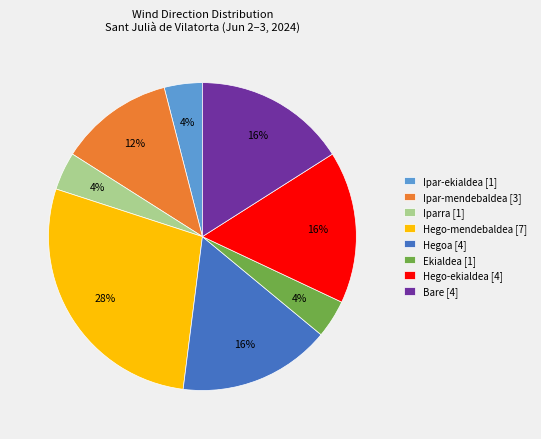

Does Ipar-ekialdea represent more than half of the total?

No